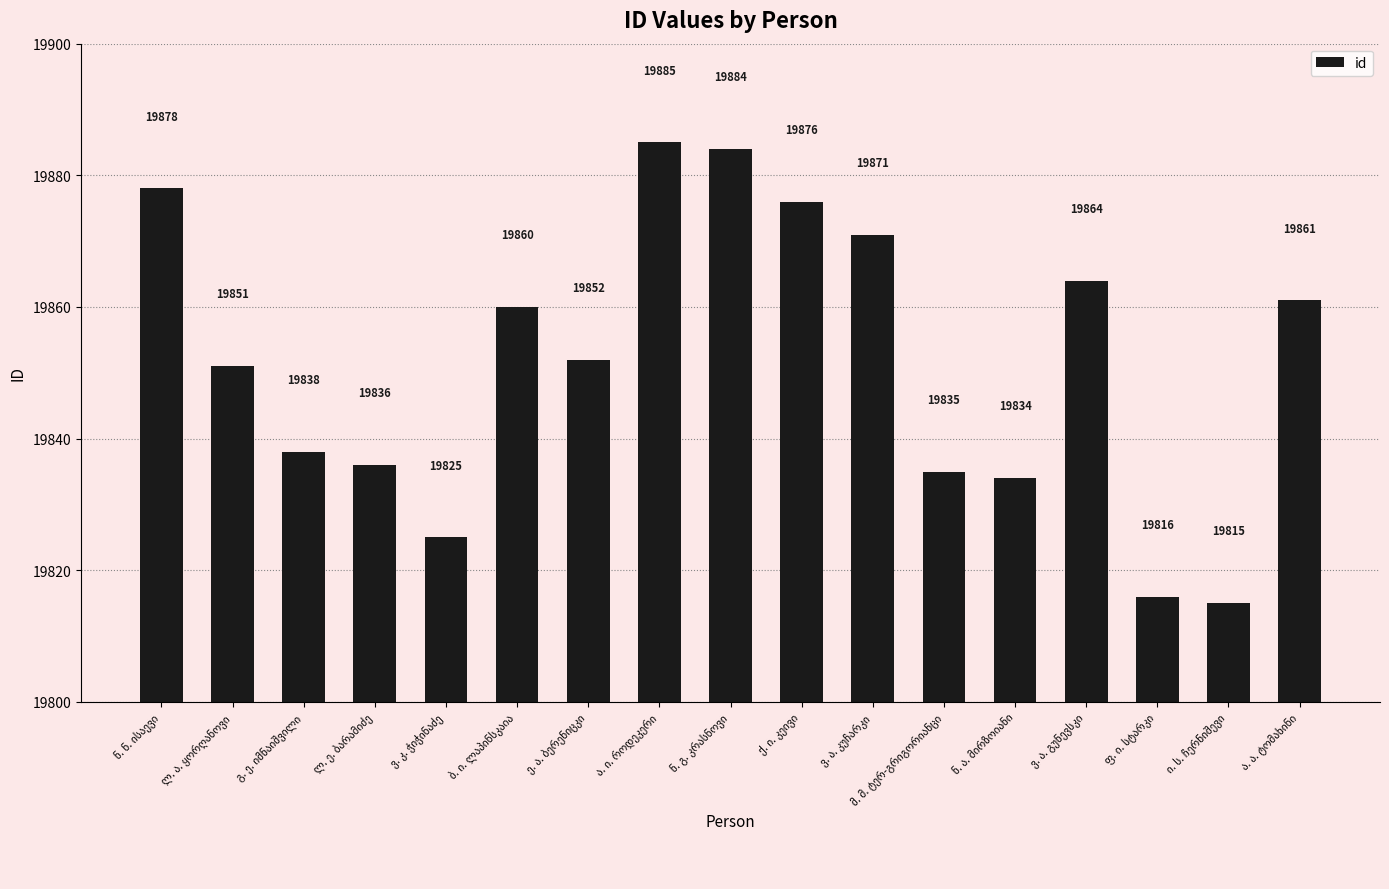

Reading left to right, what are all the values shown in this chart?

19878	19851	19838	19836	19825	19860	19852	19885	19884	19876	19871	19835	19834	19864	19816	19815	19861